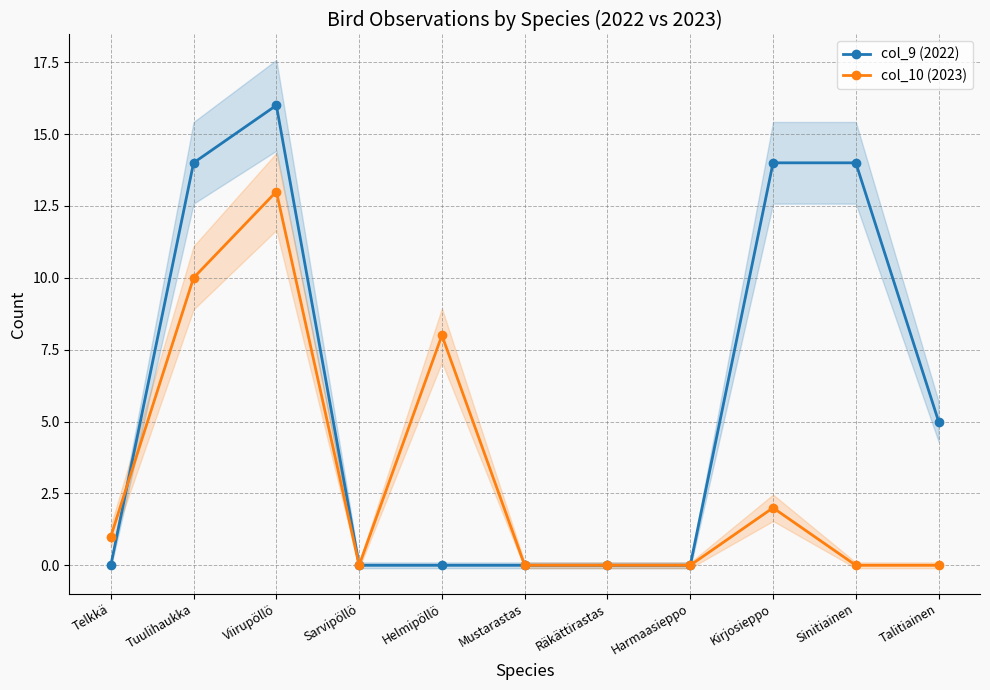

Reading right to left, transcribe all the data shown in this chart.

col_9 (2022): Talitiainen=5	Sinitiainen=14	Kirjosieppo=14	Harmaasieppo=0	Räkättirastas=0	Mustarastas=0	Helmipöllö=0	Sarvipöllö=0	Viirupöllö=16	Tuulihaukka=14	Telkkä=0
col_10 (2023): Talitiainen=0	Sinitiainen=0	Kirjosieppo=2	Harmaasieppo=0	Räkättirastas=0	Mustarastas=0	Helmipöllö=8	Sarvipöllö=0	Viirupöllö=13	Tuulihaukka=10	Telkkä=1